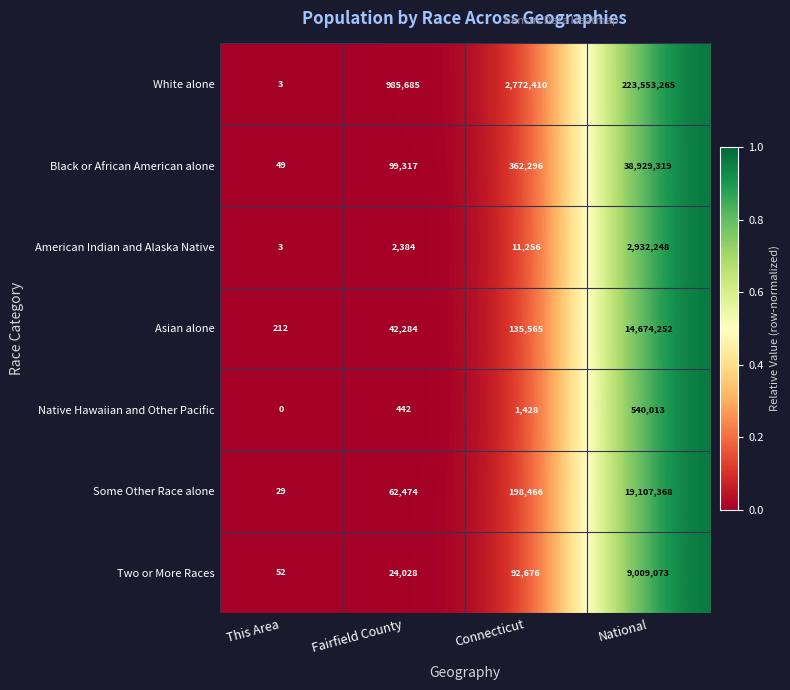

Rank the series by their maximum value, from highest to lowest.

White alone, Black or African American alone, Some Other Race alone, Asian alone, Two or More Races, American Indian and Alaska Native, Native Hawaiian and Other Pacific